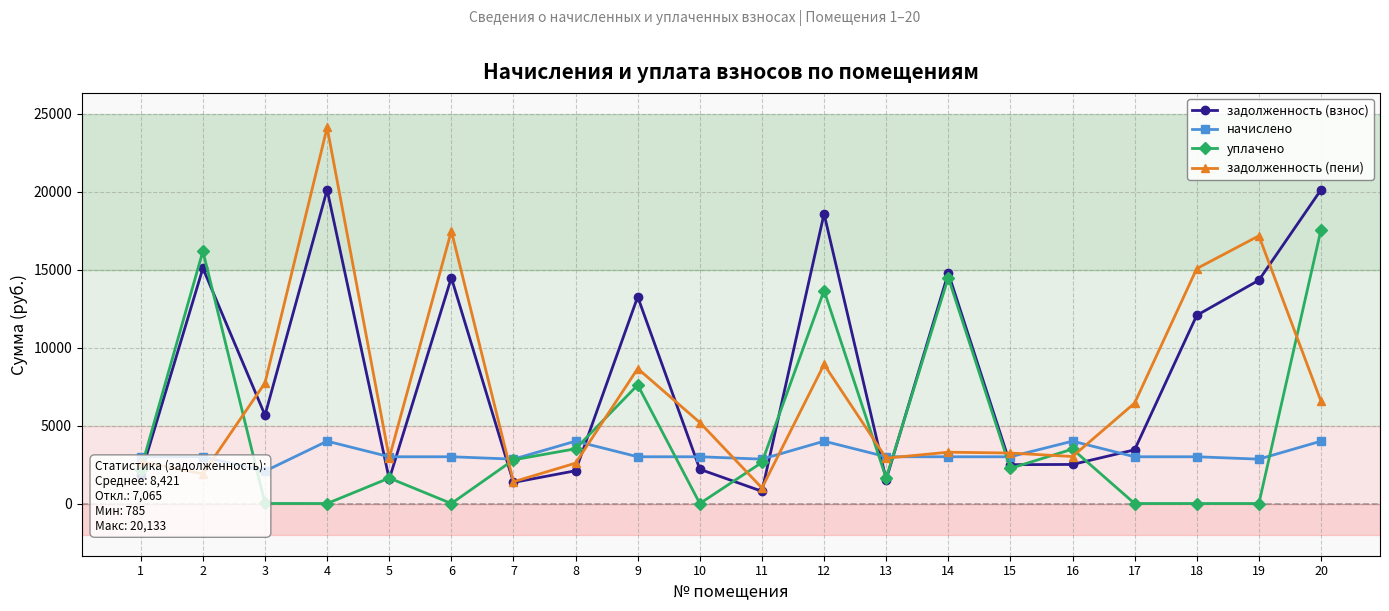

Reading left to right, extract all data points from this chart.

задолженность (взнос): 1=1858.1	2=15099.8	3=5668.3	4=20133.1	5=1559.4	6=14488.3	7=1352.9	8=2102.8	9=13265.3	10=2198.1	11=785.2	12=18591.0	13=1540.6	14=14794.1	15=2493.1	16=2507.5	17=3445.7	18=12075.5	19=14329.4	20=20133.1
начислено: 1=3000.6	2=3000.6	3=2077.1	4=4000.8	5=3000.6	6=3000.6	7=2847.5	8=4000.8	9=3000.6	10=3000.6	11=2847.5	12=4000.8	13=3000.6	14=3000.6	15=3000.6	16=4000.8	17=3000.6	18=3000.6	19=2847.5	20=4000.8
уплачено: 1=2177.4	2=16194.7	3=4.0	4=0.0	5=1635.2	6=0.0	7=2802.3	8=3513.6	9=7606.3	10=0.0	11=2635.4	12=13668.2	13=1631.6	14=14501.2	15=2254.4	16=3492.7	17=0.0	18=0.0	19=0.0	20=17569.5
задолженность (пени): 1=2681.3	2=1905.7	3=7741.4	4=24133.9	5=2924.8	6=17488.9	7=1398.1	8=2590.0	9=8659.6	10=5198.7	11=997.3	12=8923.6	13=2909.6	14=3293.5	15=3239.3	16=3015.5	17=6446.3	18=15076.1	19=17177.0	20=6564.4